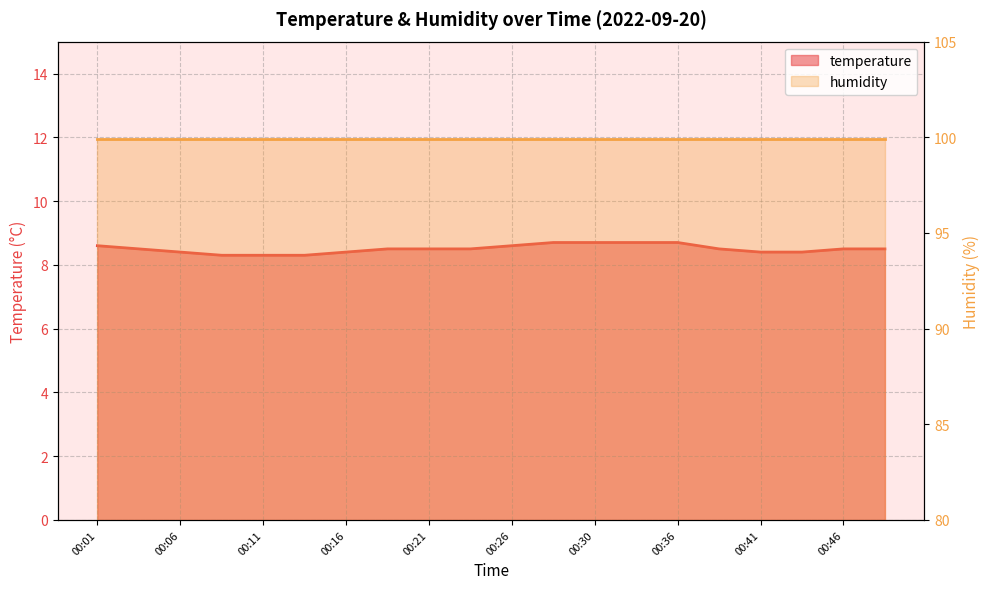

Reading right to left, transcribe all the data shown in this chart.

8.5	8.5	8.4	8.4	8.5	8.7	8.7	8.7	8.7	8.6	8.5	8.5	8.5	8.4	8.3	8.3	8.3	8.4	8.5	8.6